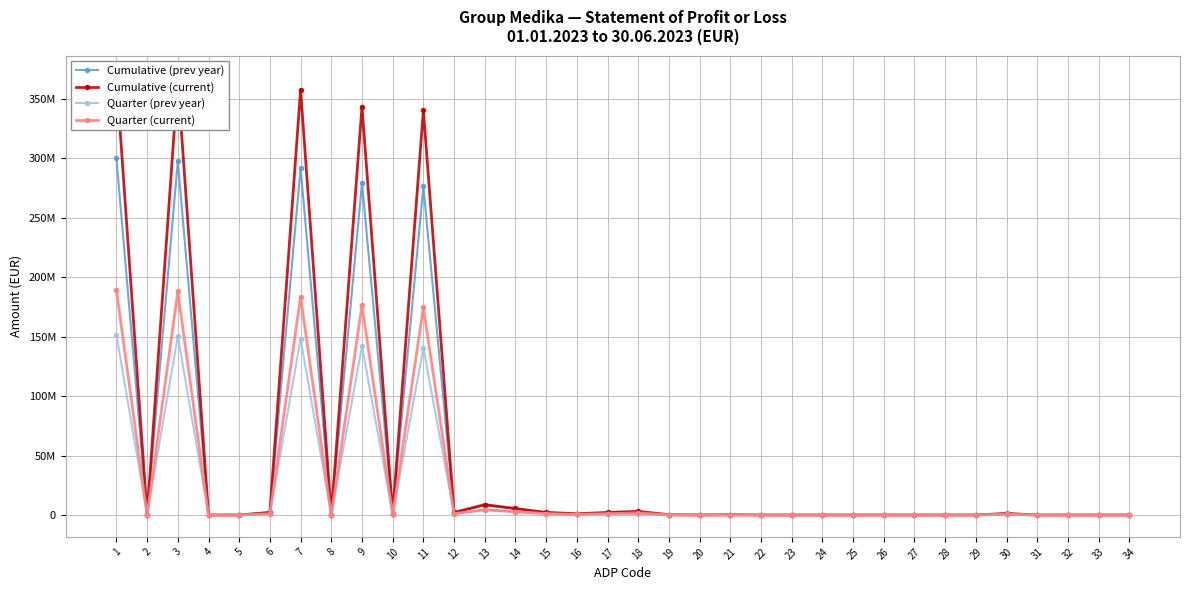

How many lines are shown in the chart?

4